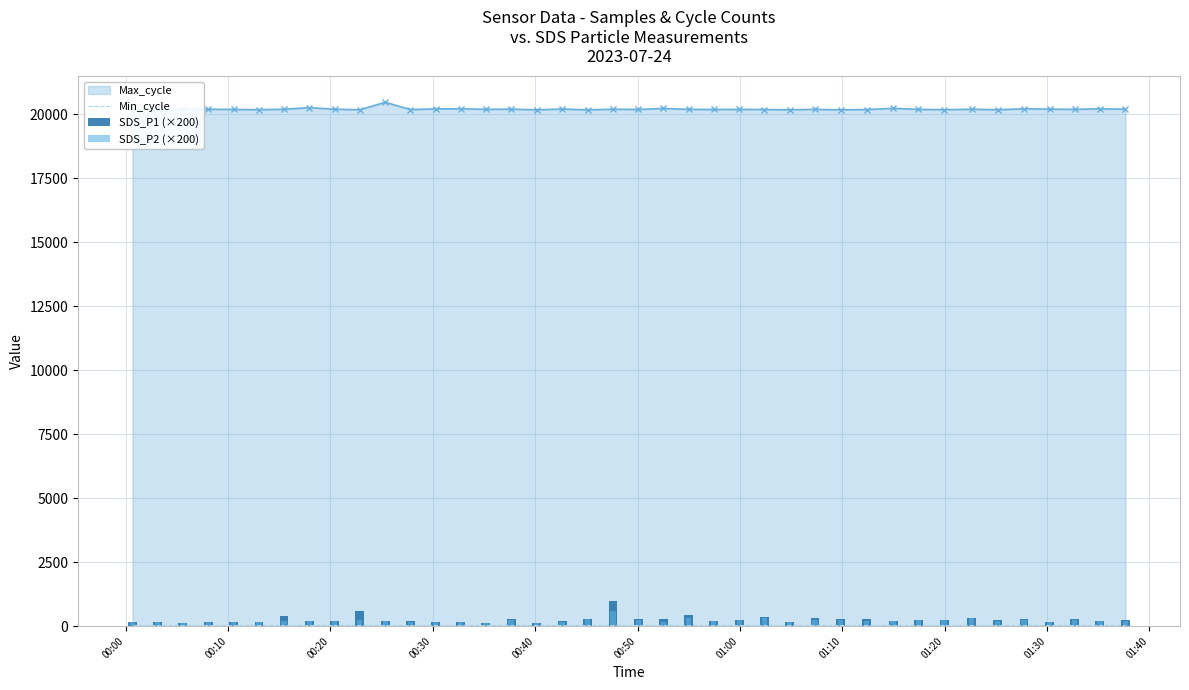

List the series in order of their overall mean, lowest first.

Min_cycle, SDS_P2 (×200), SDS_P1 (×200)